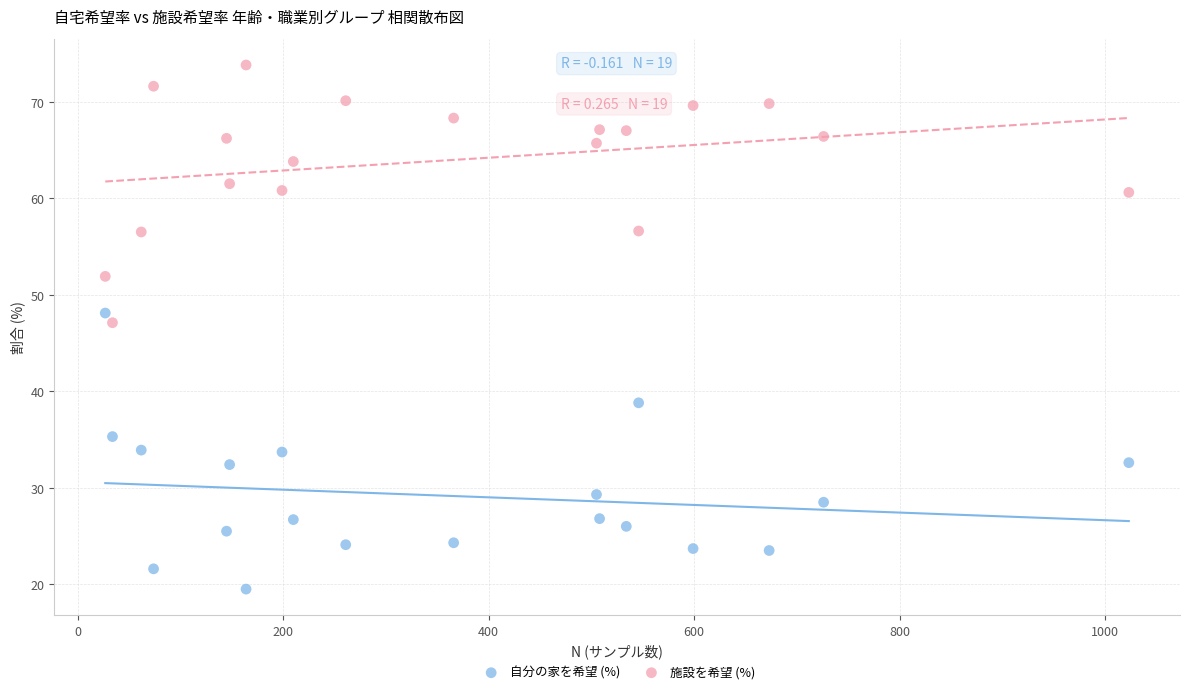

Which series has the largest Y range (max minus min)?

自分の家を希望 (%)